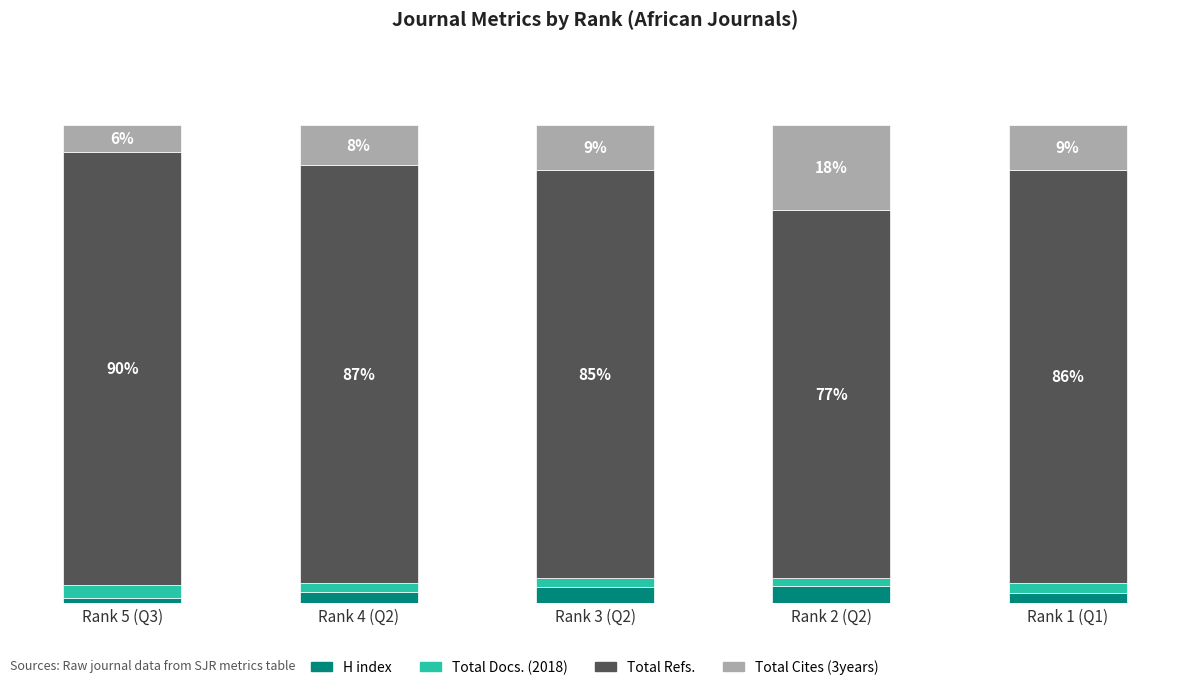

What are all the series names shown in the legend?

H index, Total Docs. (2018), Total Refs., Total Cites (3years)